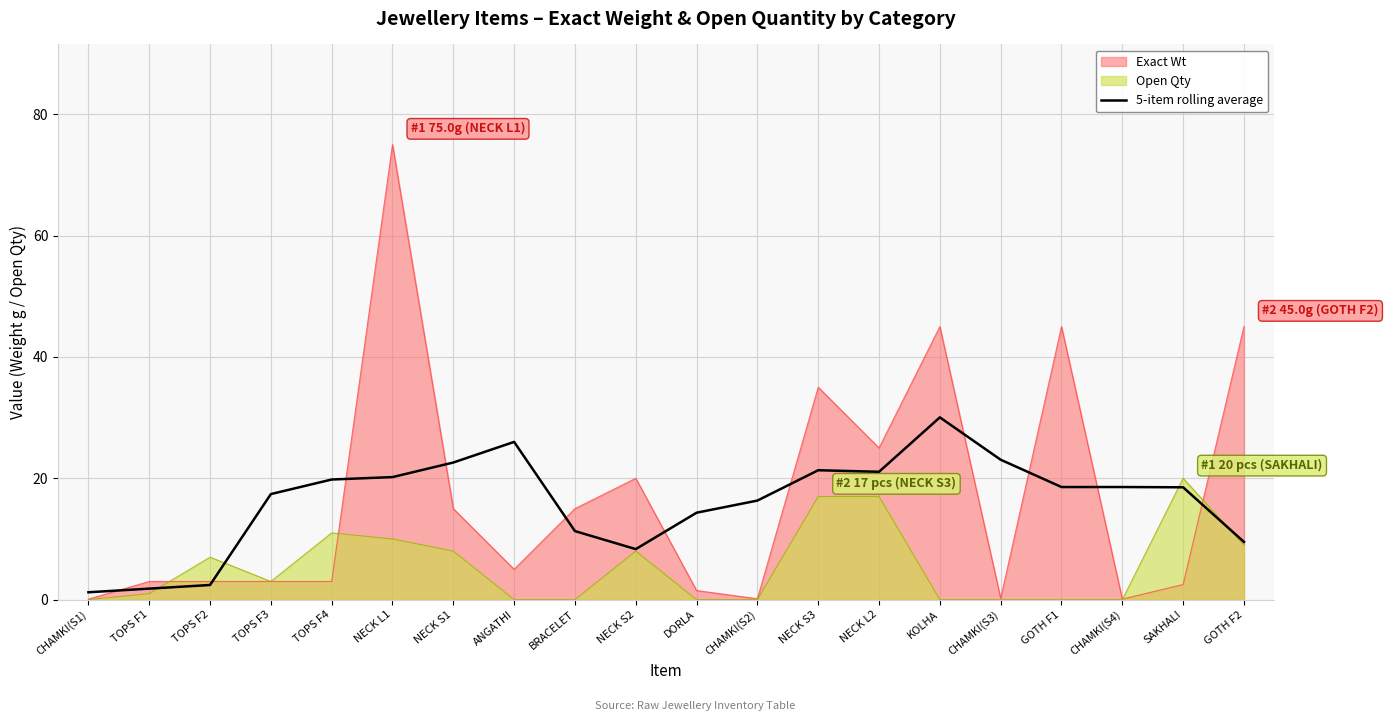

What is the approximate value of Exact Wt at BRACELET?

15.0